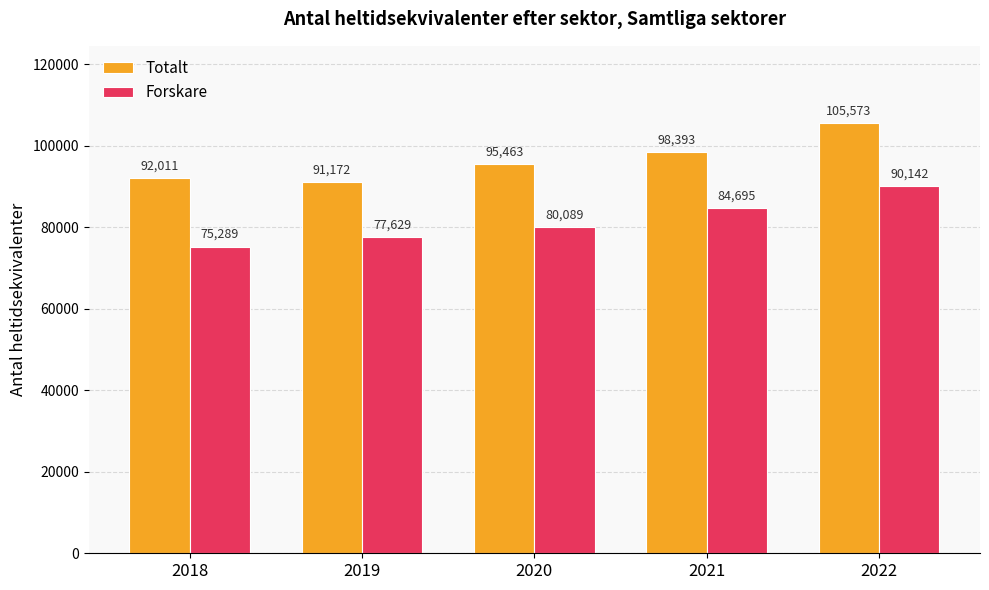

List the labels in order of Totalt value, smallest first.

2019, 2018, 2020, 2021, 2022